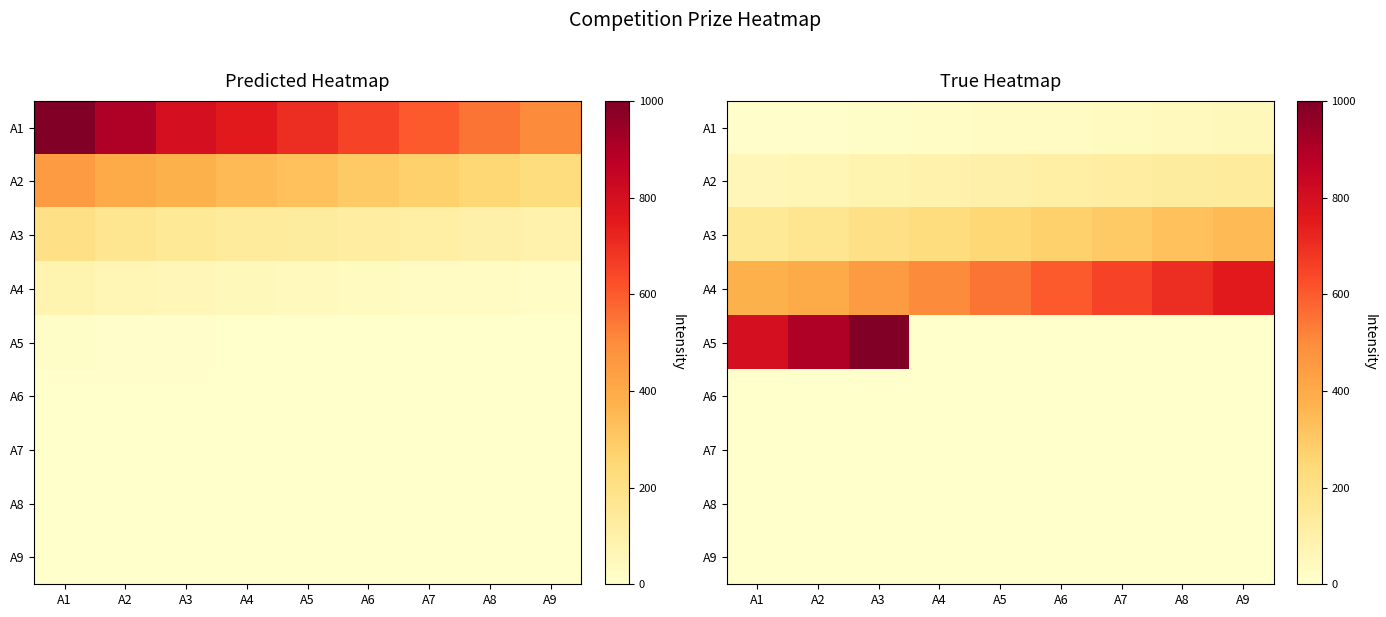

How many data points does each series have?

9